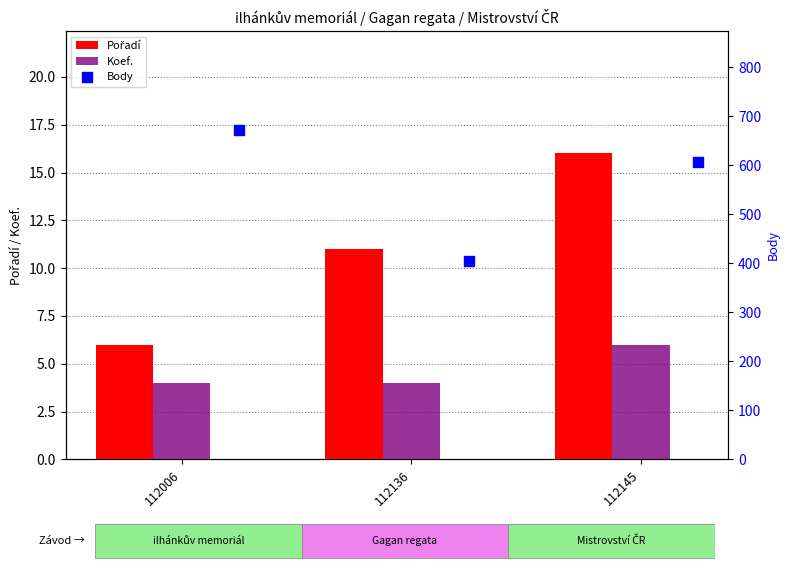

What are all the series names shown in the legend?

Pořadí, Koef., Body